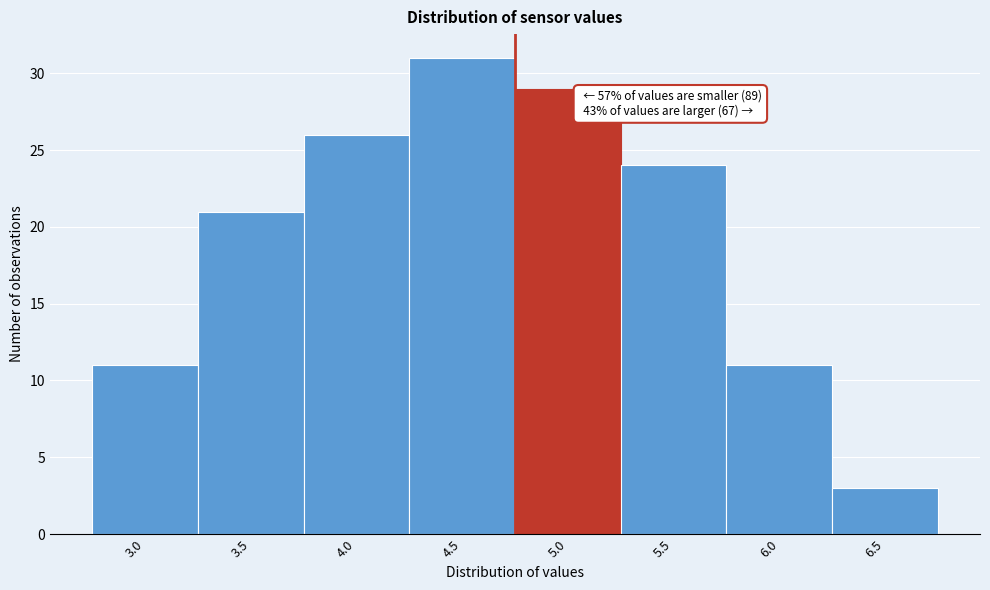

Reading right to left, transcribe all the data shown in this chart.

6.5=3	6.0=11	5.5=24	5.0=29	4.5=31	4.0=26	3.5=21	3.0=11